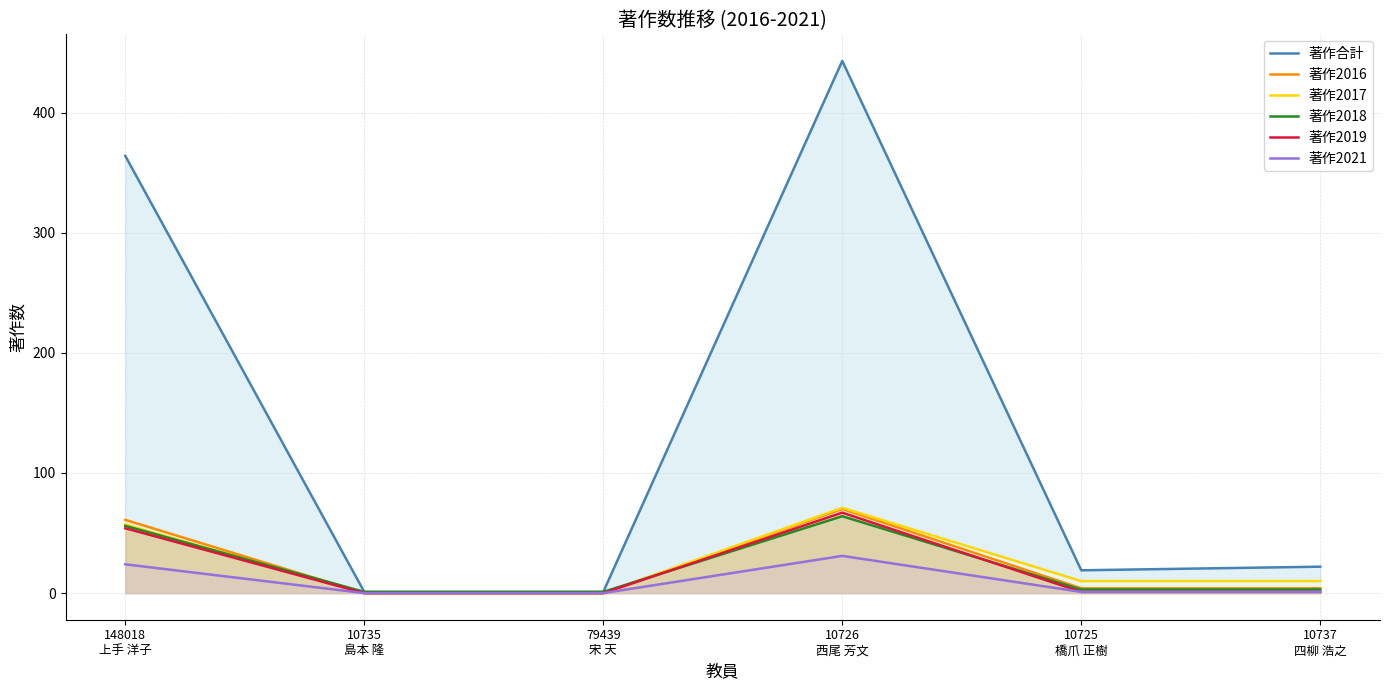

How many data points in 著作合計 are above 22?

2